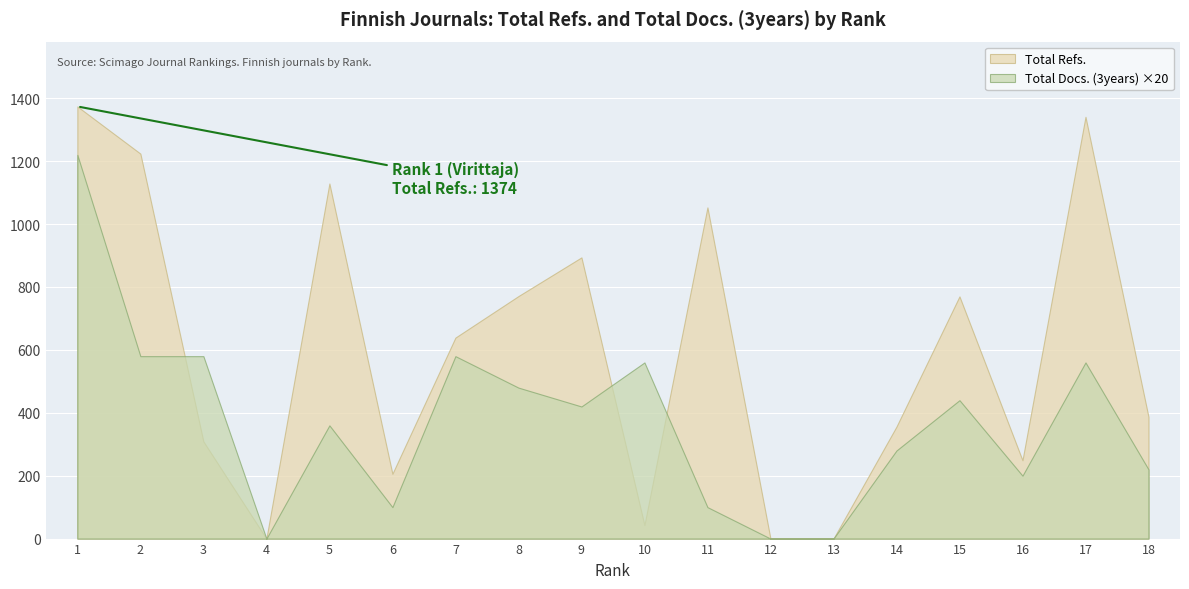

Rank the series by their maximum value, from lowest to highest.

Total Docs. (3years) ×20, Total Refs.